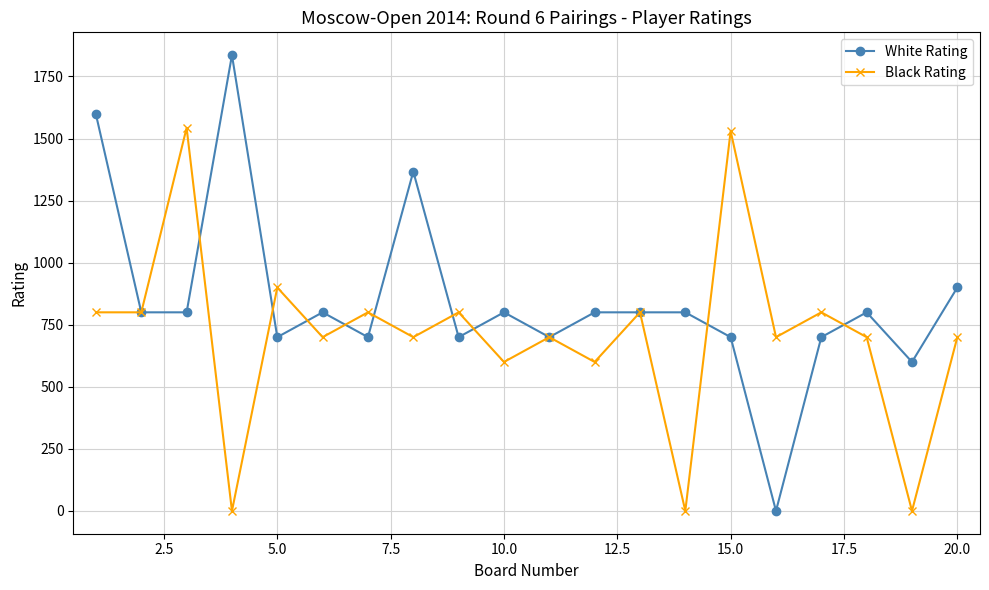

Which series ends up on top after the final intersection of Black Rating and White Rating?

White Rating